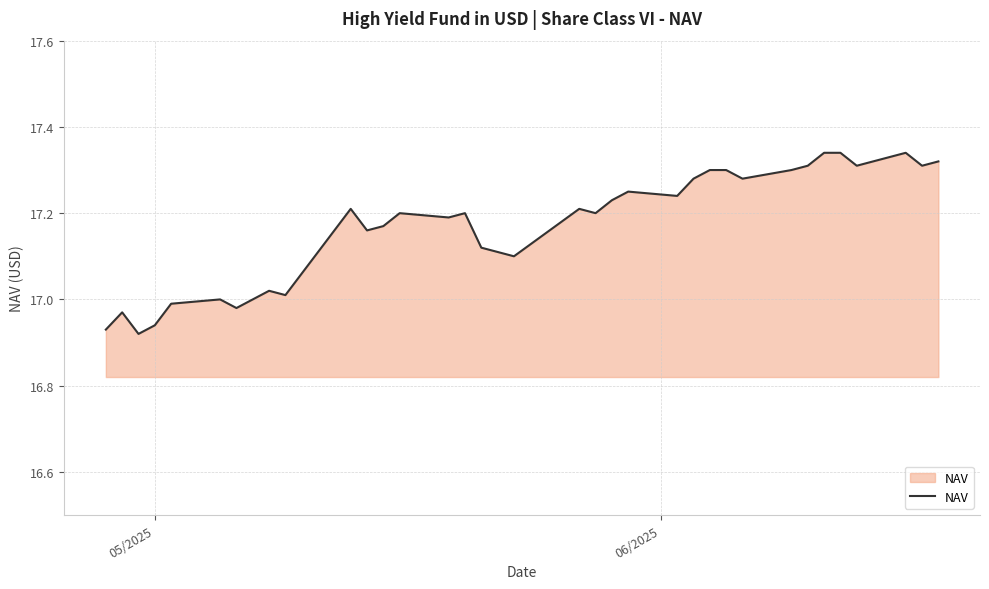

What is the difference between the maximum and minimum values?

0.4